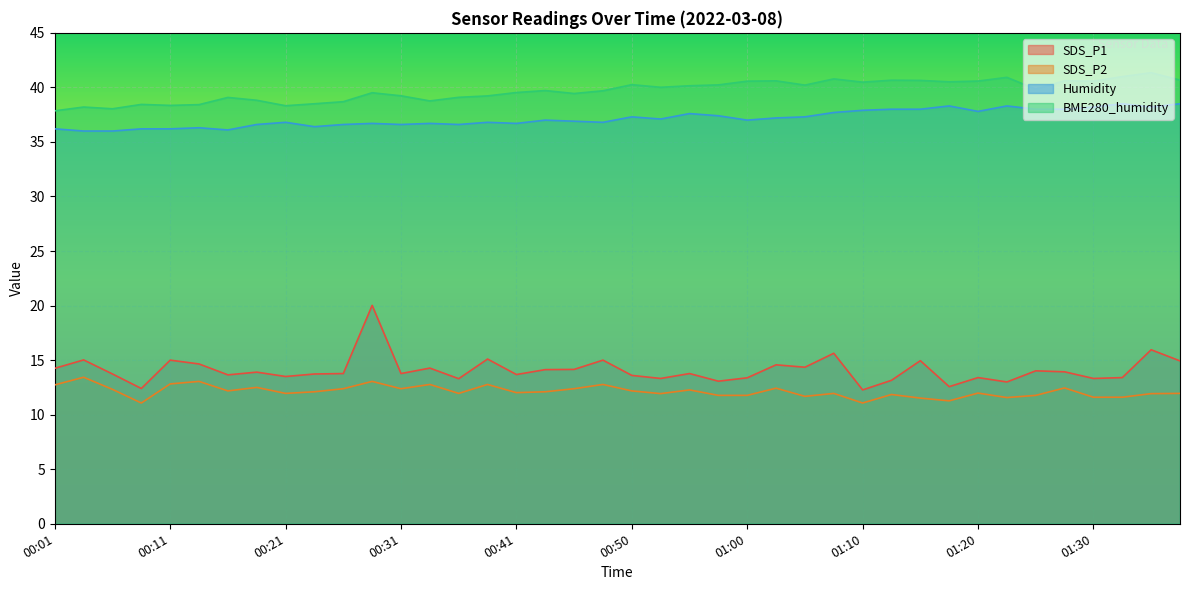

True or false: SDS_P2 and Humidity intersect in this chart.

False